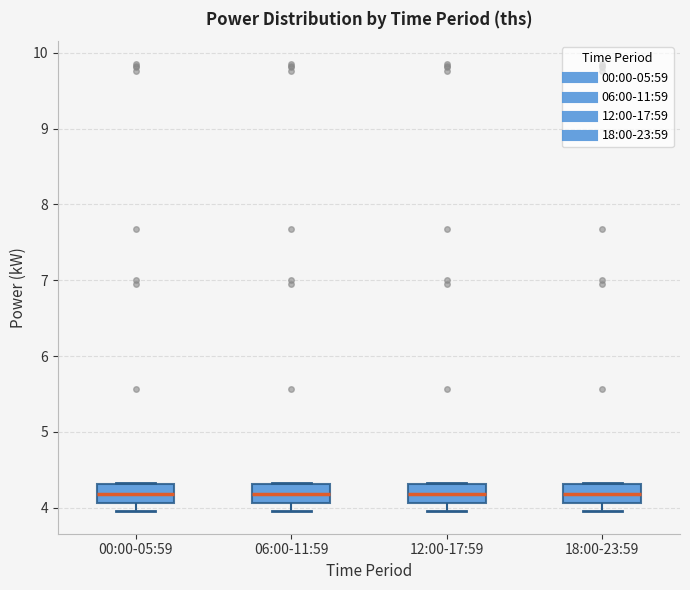

Where does the lower whisker of the box for 12:00-17:59 end on the y-axis? The values are not printed on the chart, so give them approximately, as read against the axis.

4.0